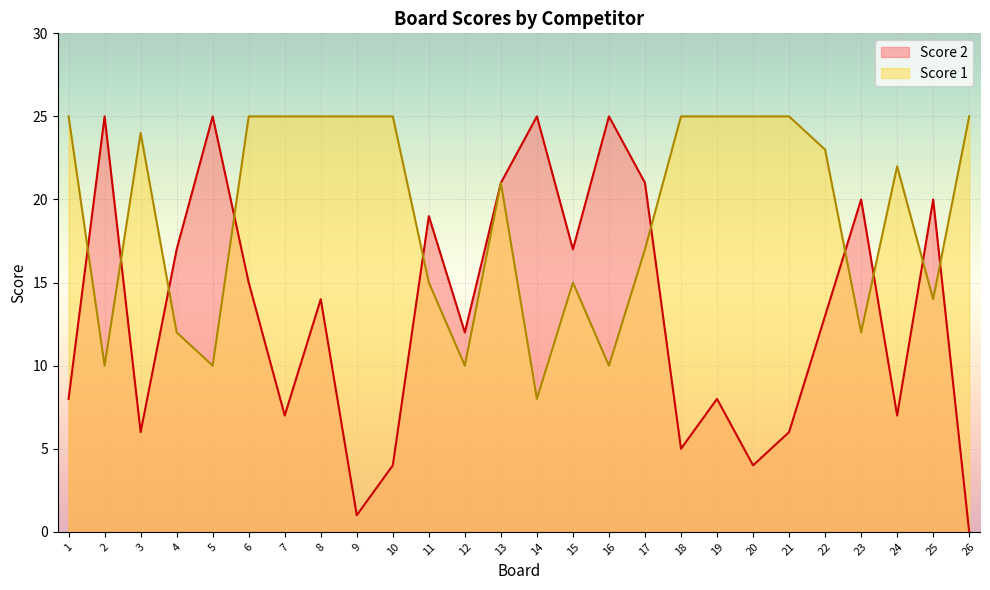

The value of Score 2 at 19 is 8. True or false?

True